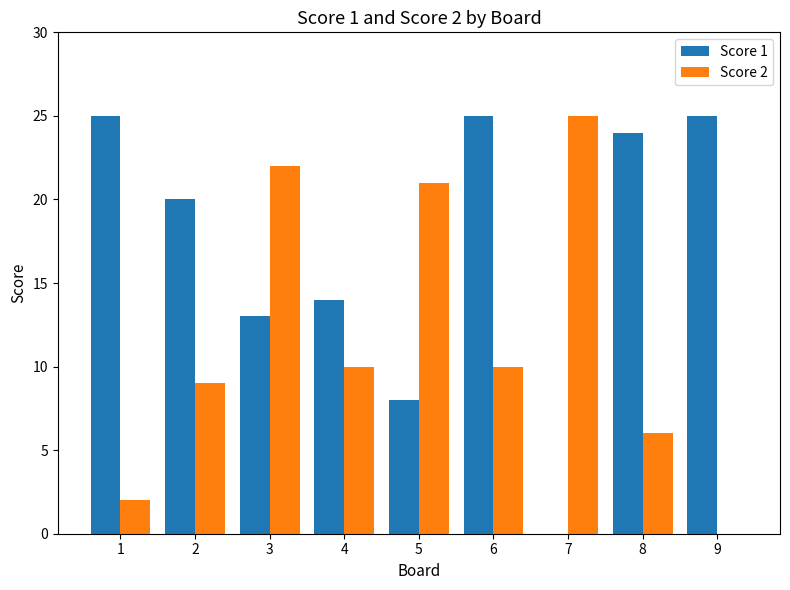

What is the average value of the Score 2 series?

12